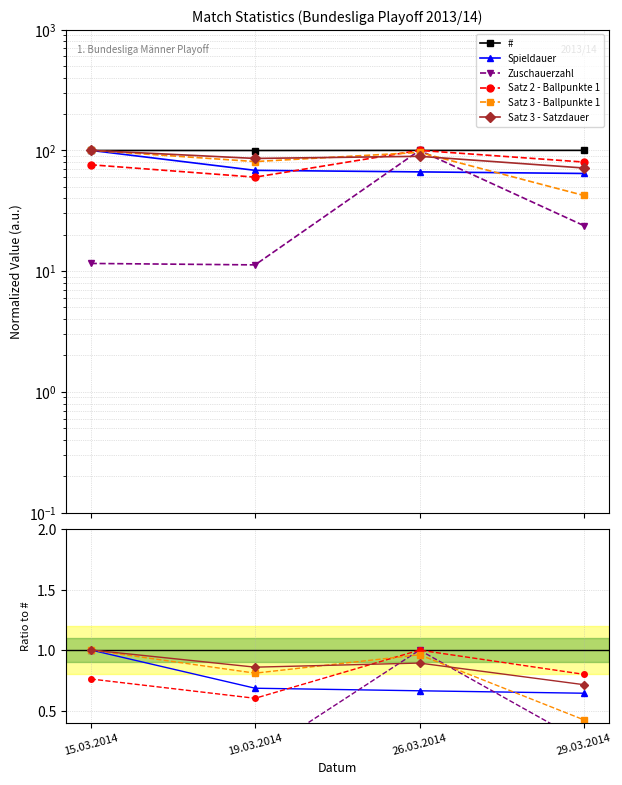

What position from the left is 26.03.2014?

3